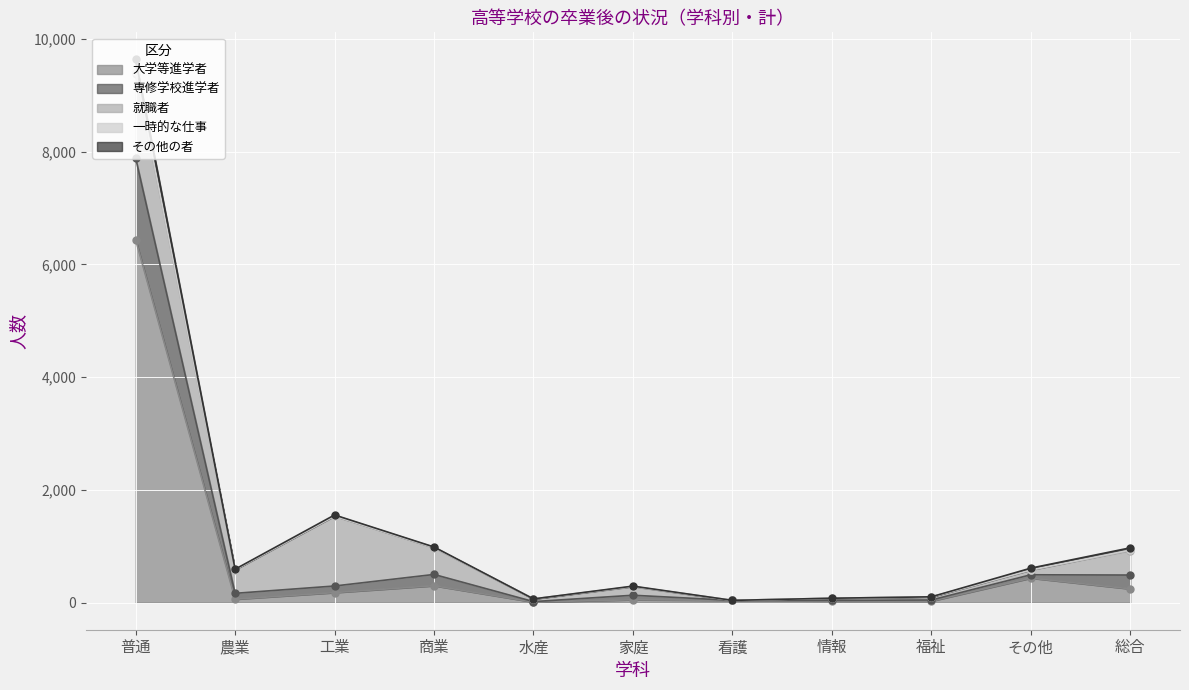

The value of 大学等進学者 at 看護 is 11. True or false?

False